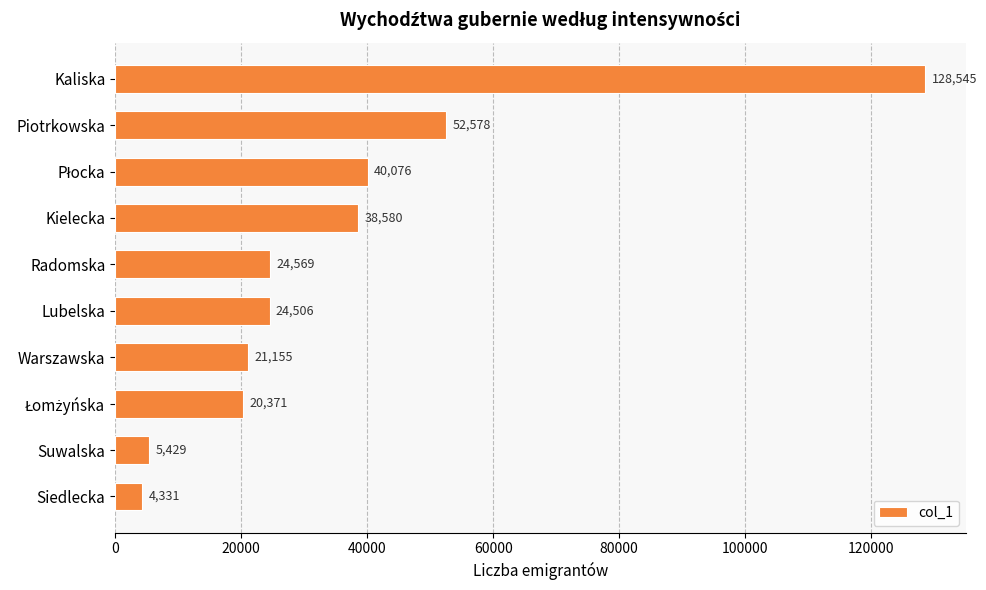

What is the greatest value displayed?

128545